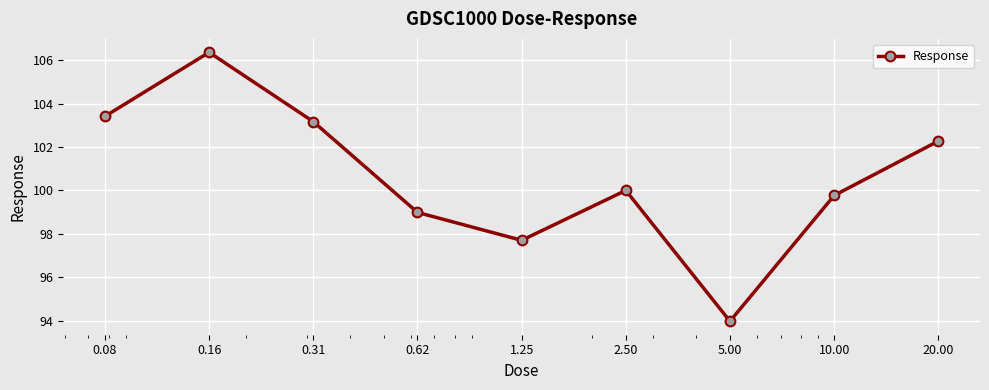

What is the minimum value shown in the chart?

94.0